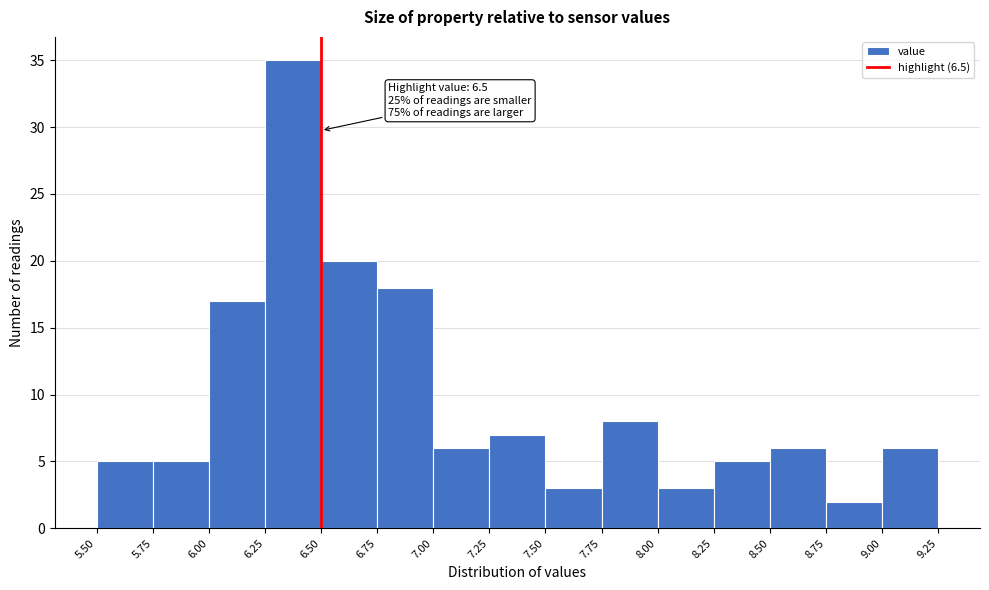

Over which range of the x-axis is the bar tallest?

6.25 to 6.50